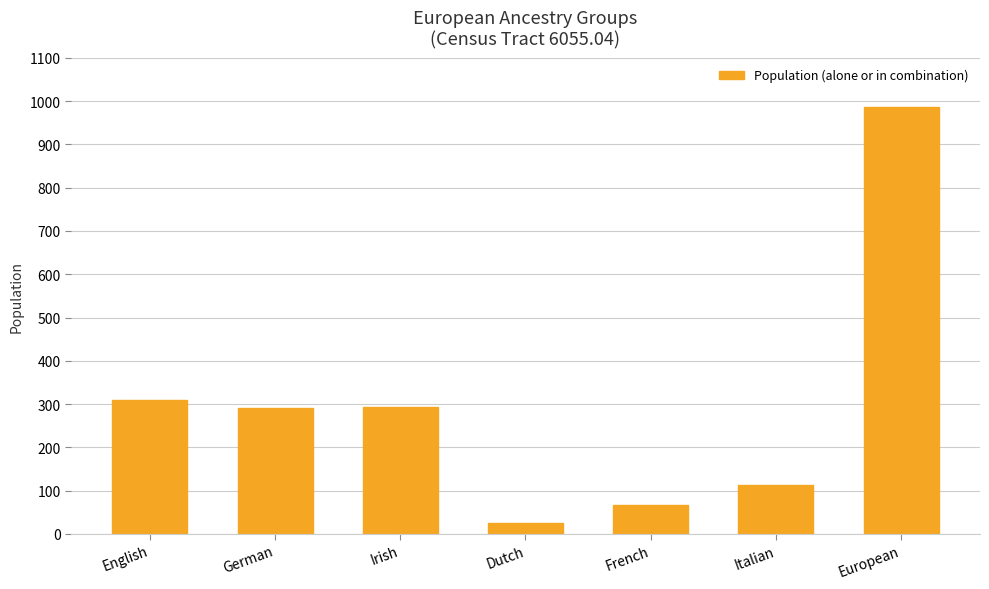

How many distinct data groups are displayed?

1